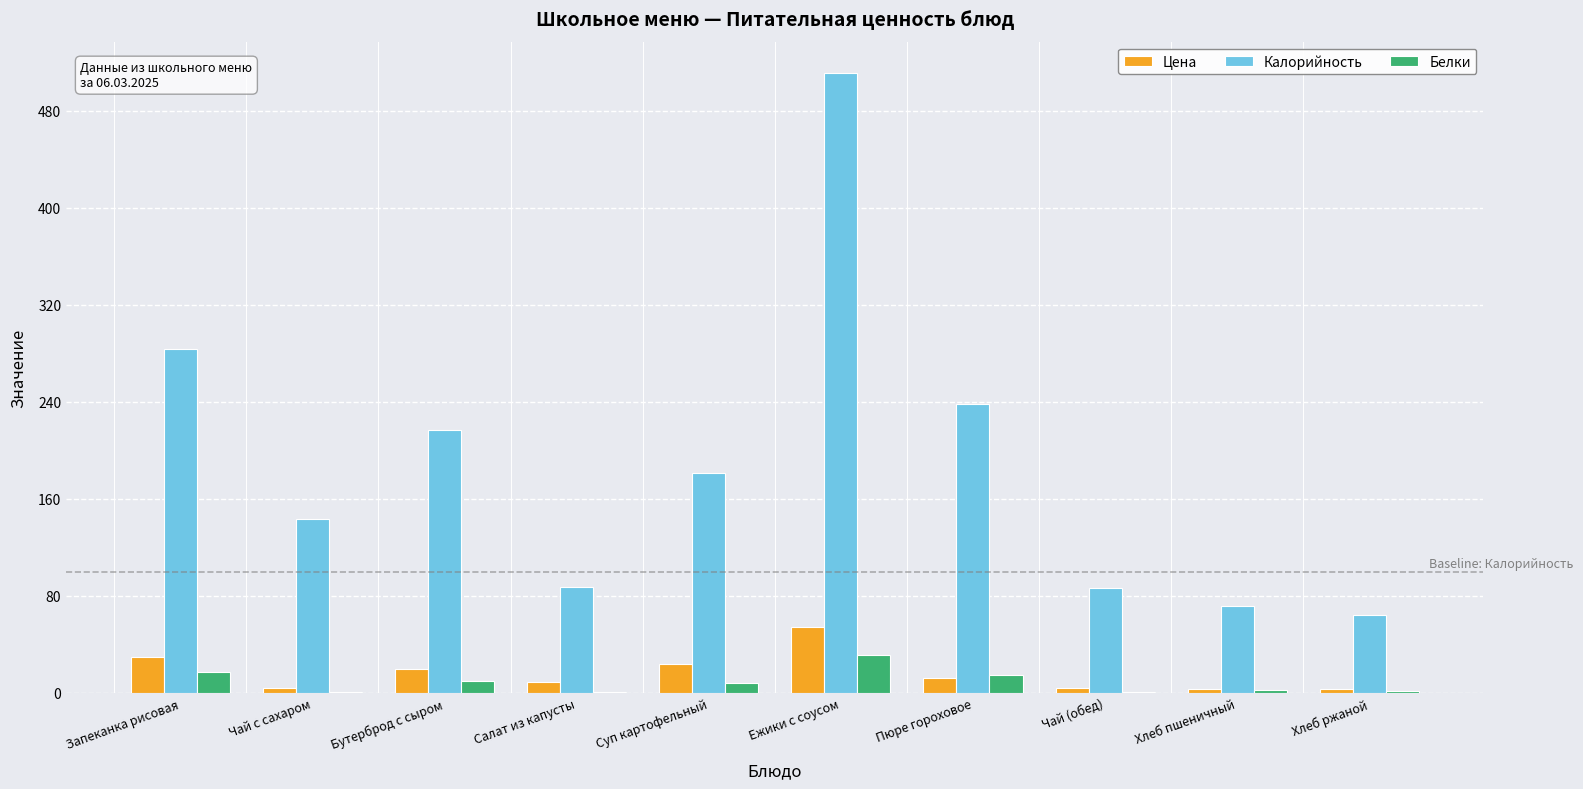

The Белки series shows 0.4 at Чай с сахаром. True or false?

True